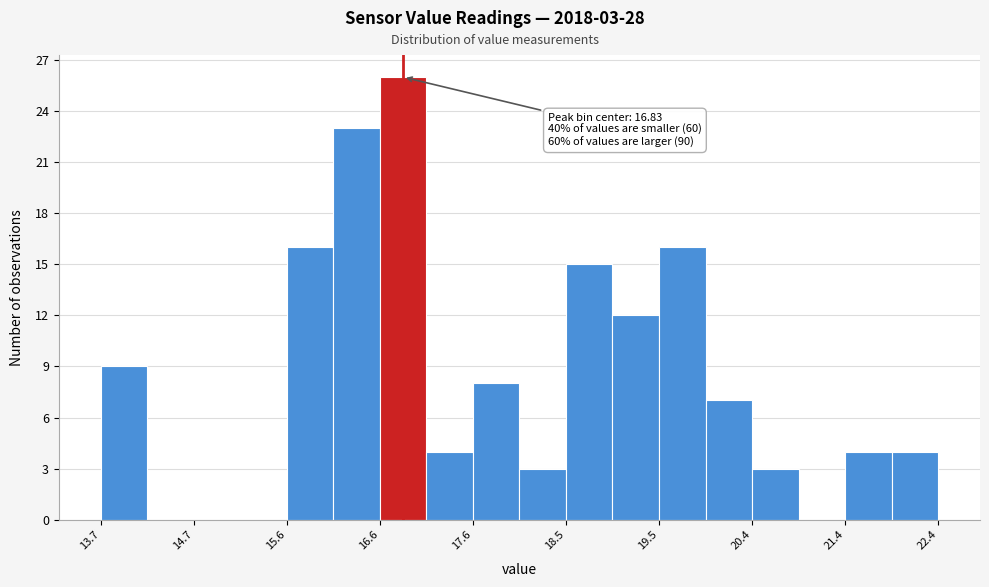

Which range on the x-axis has the tallest bar?

16.6 to 17.1